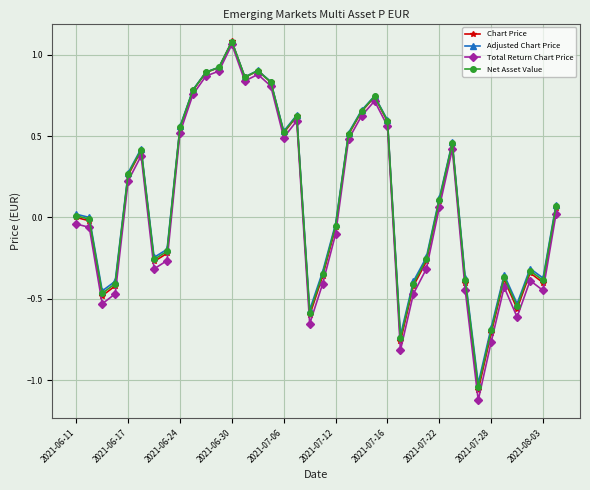

Which series has the widest spread of values?

Total Return Chart Price